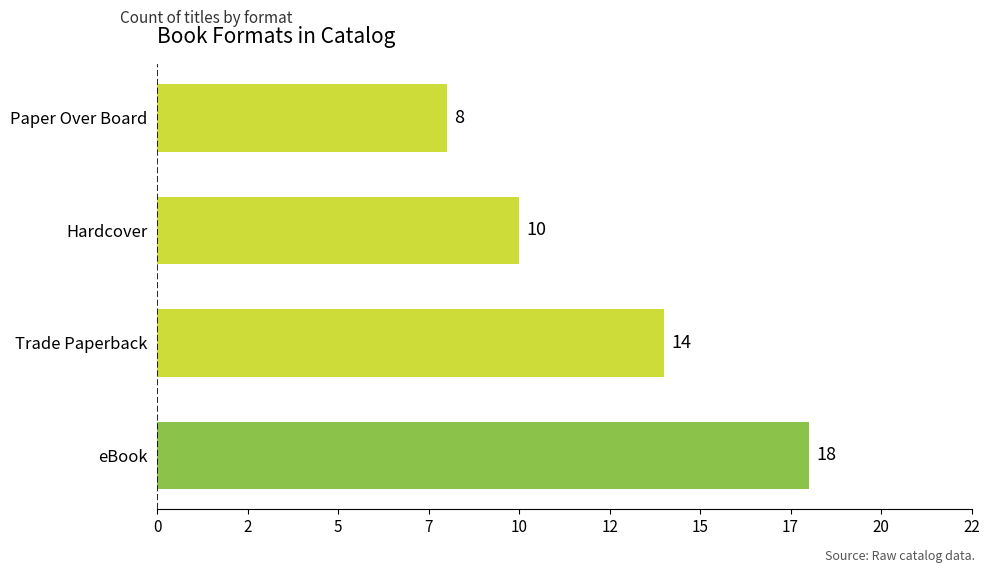

List the labels in order of value, smallest first.

Paper Over Board, Hardcover, Trade Paperback, eBook